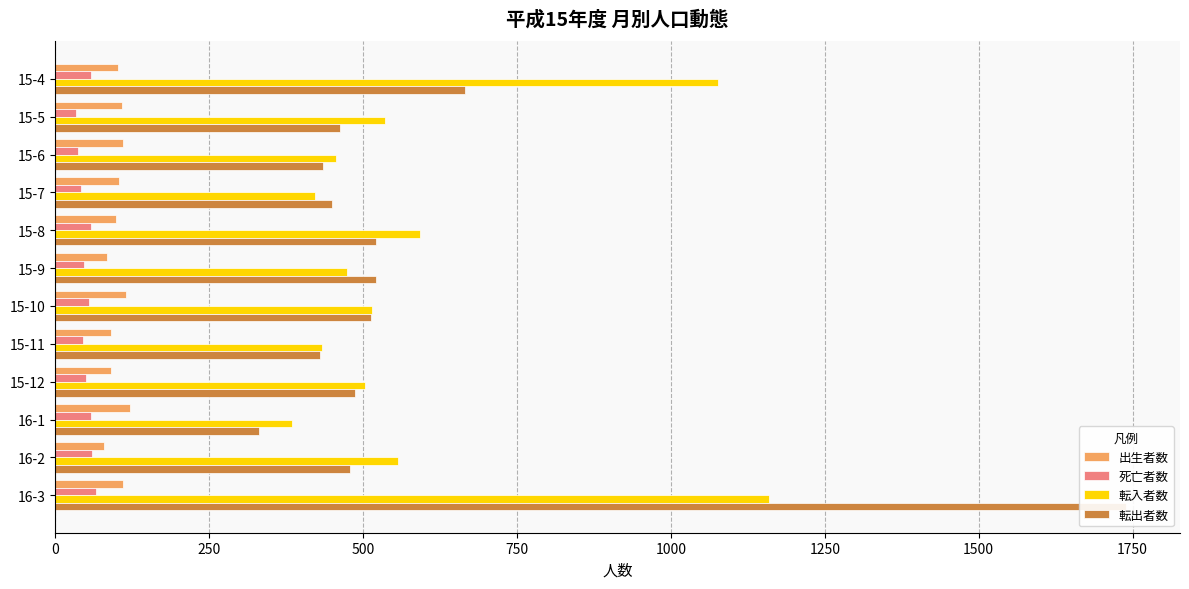

What is the difference between the maximum and minimum values in the 転入者数 series?

775